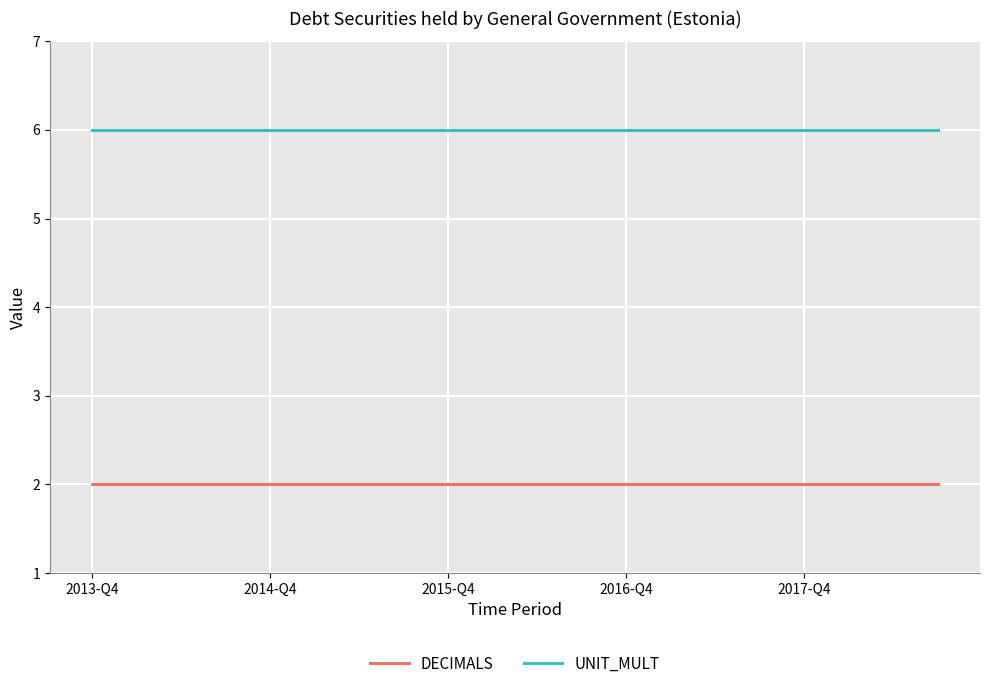

True or false: DECIMALS and UNIT_MULT intersect in this chart.

False